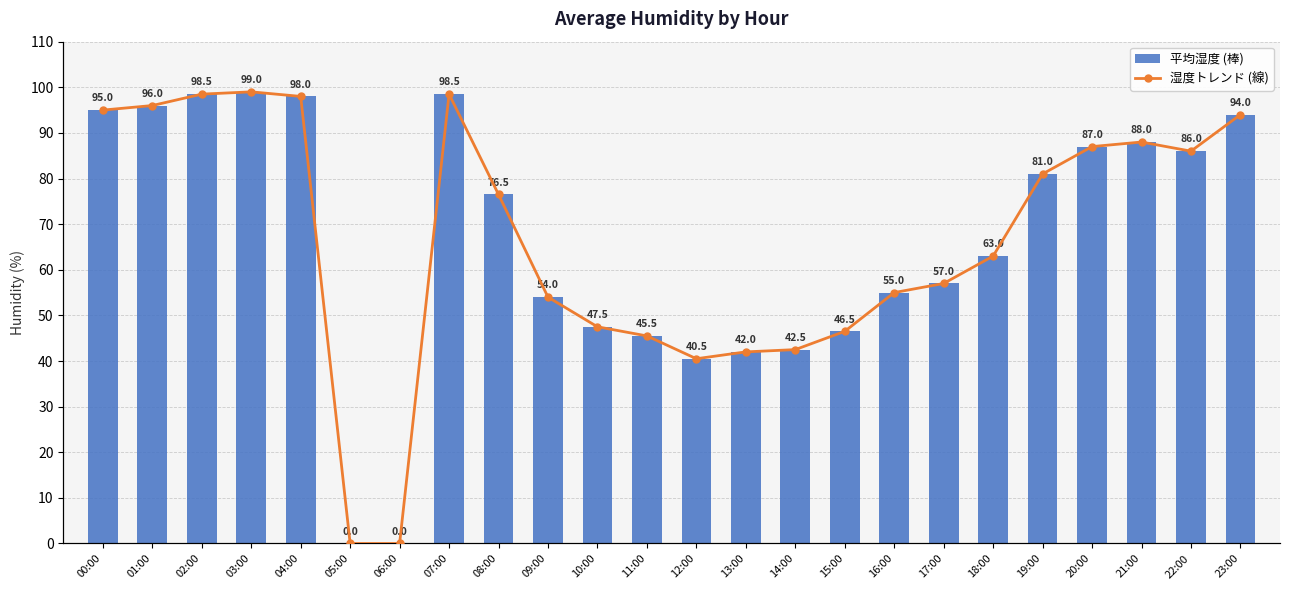

What position from the right is 01:00?

23